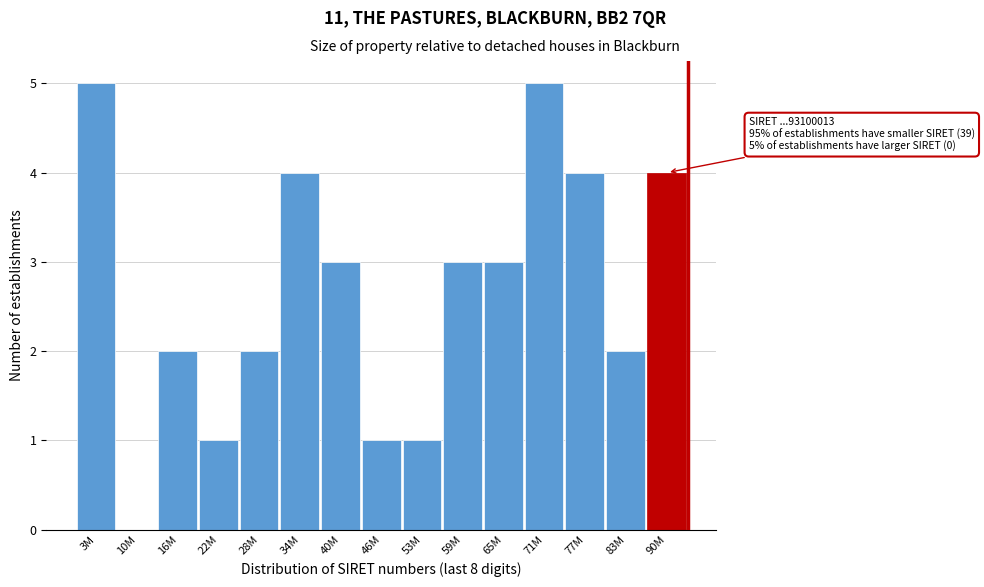

Reading right to left, list all the values displayed in this chart.

90M=4	83M=2	77M=4	71M=5	65M=3	59M=3	53M=1	46M=1	40M=3	34M=4	28M=2	22M=1	16M=2	10M=0	3M=5